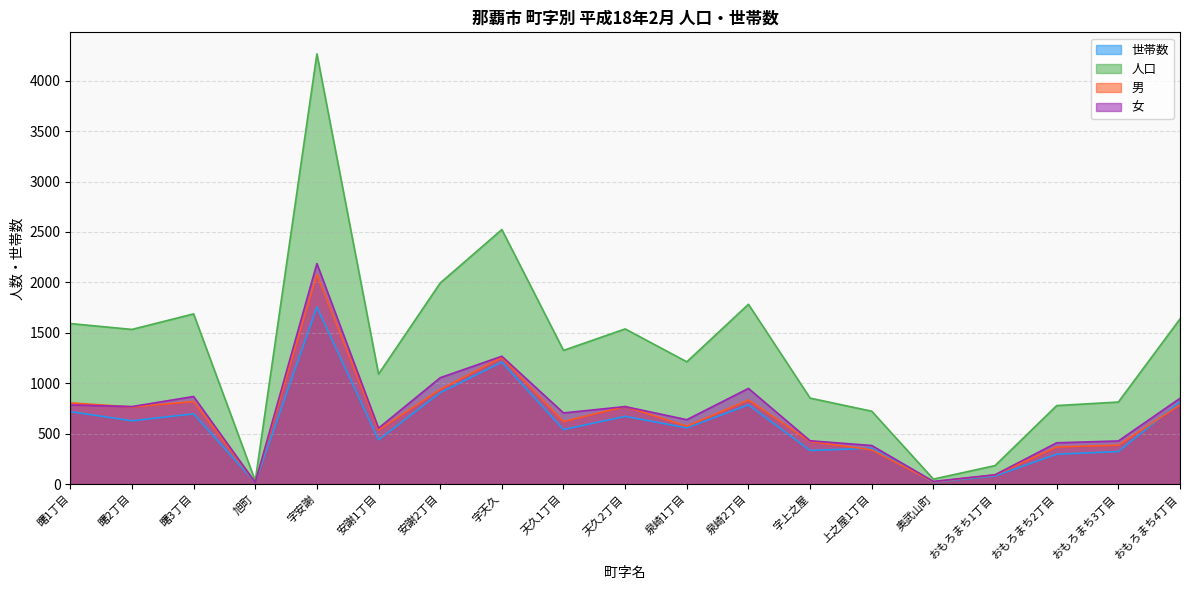

How many times do 男 and 女 cross each other?

3